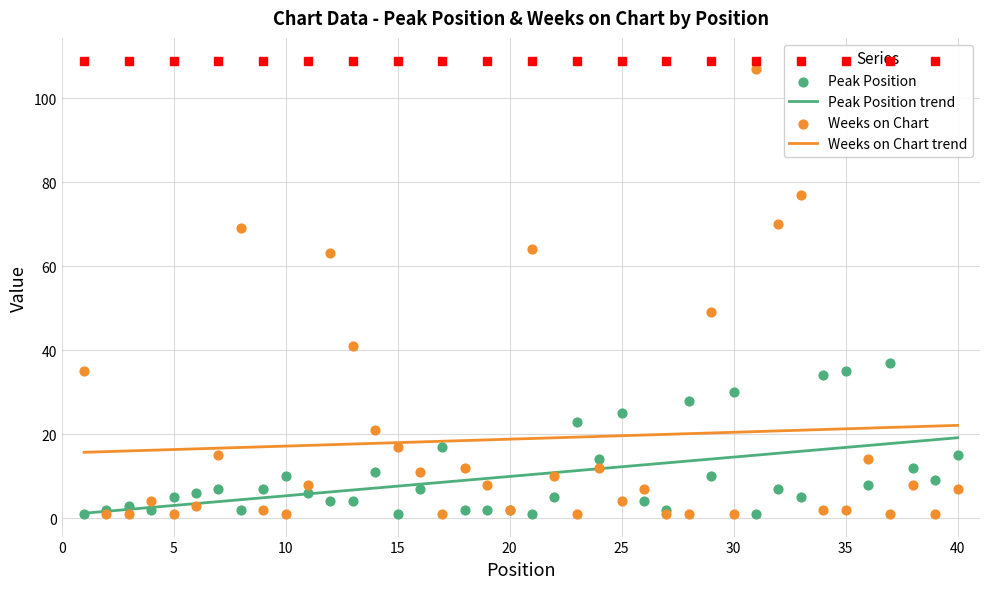

At how many categories does at least one series exceed 23?

15